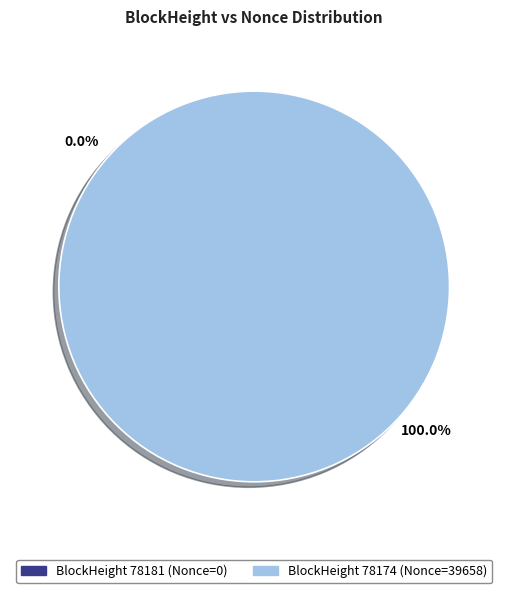

To the nearest percent, what is the combined percentage of 78181 and 78174?

100%